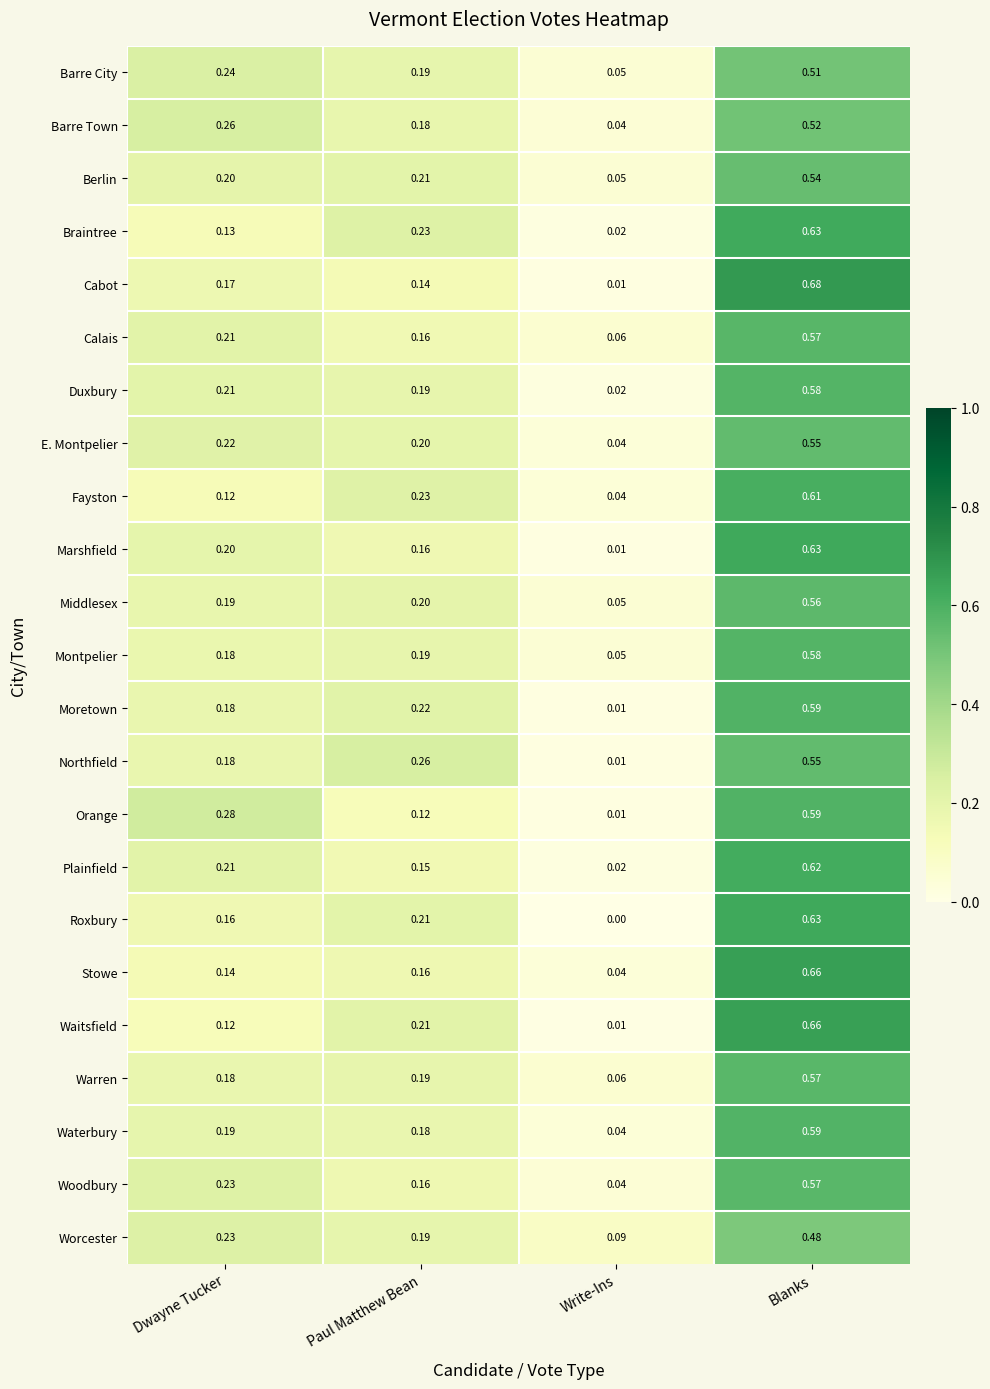

Where is Waitsfield nearest to the value 0?

Write-Ins